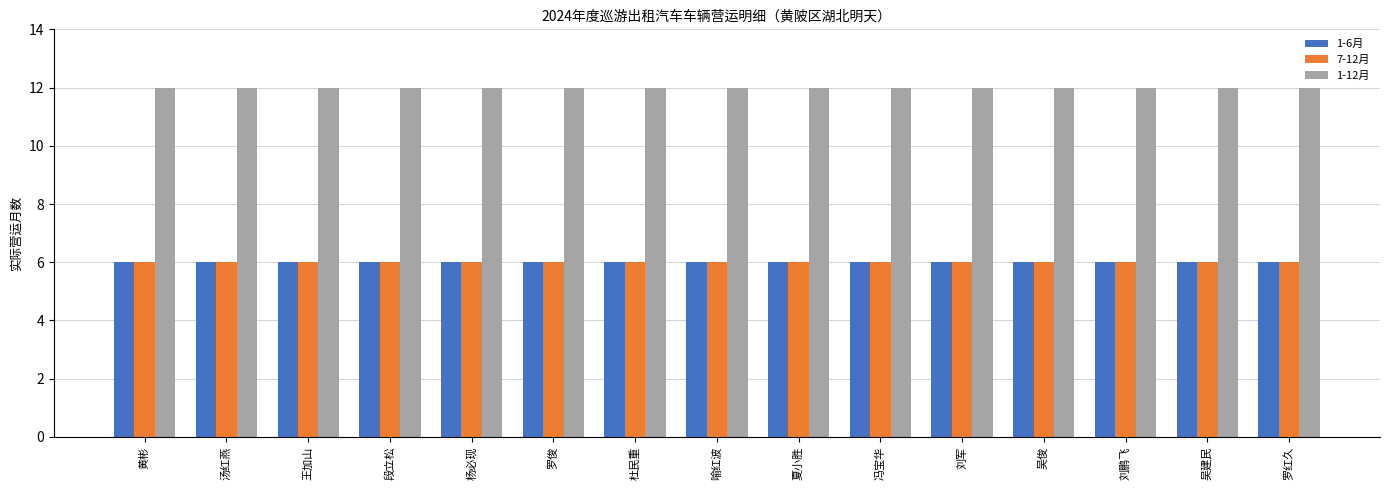

What are all the series names shown in the legend?

1-6月, 7-12月, 1-12月